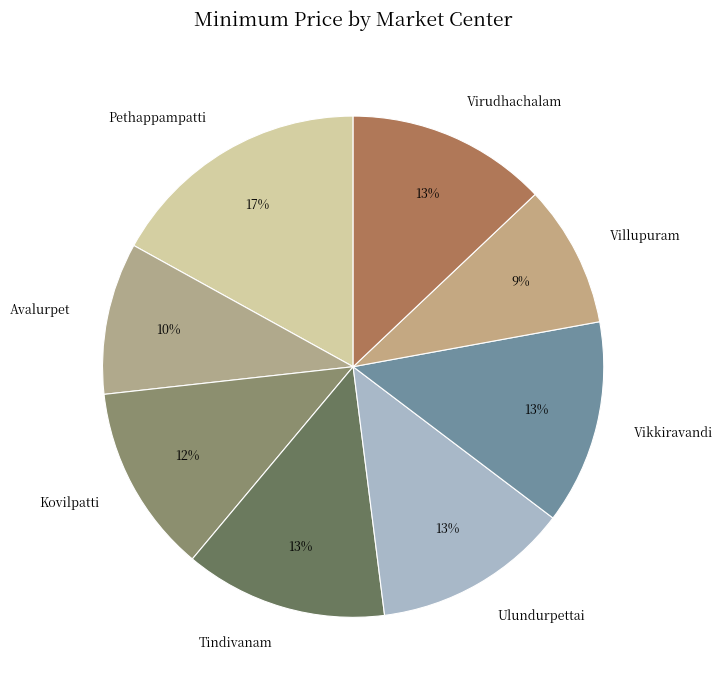

Which category has the smallest portion of the pie?

Villupuram